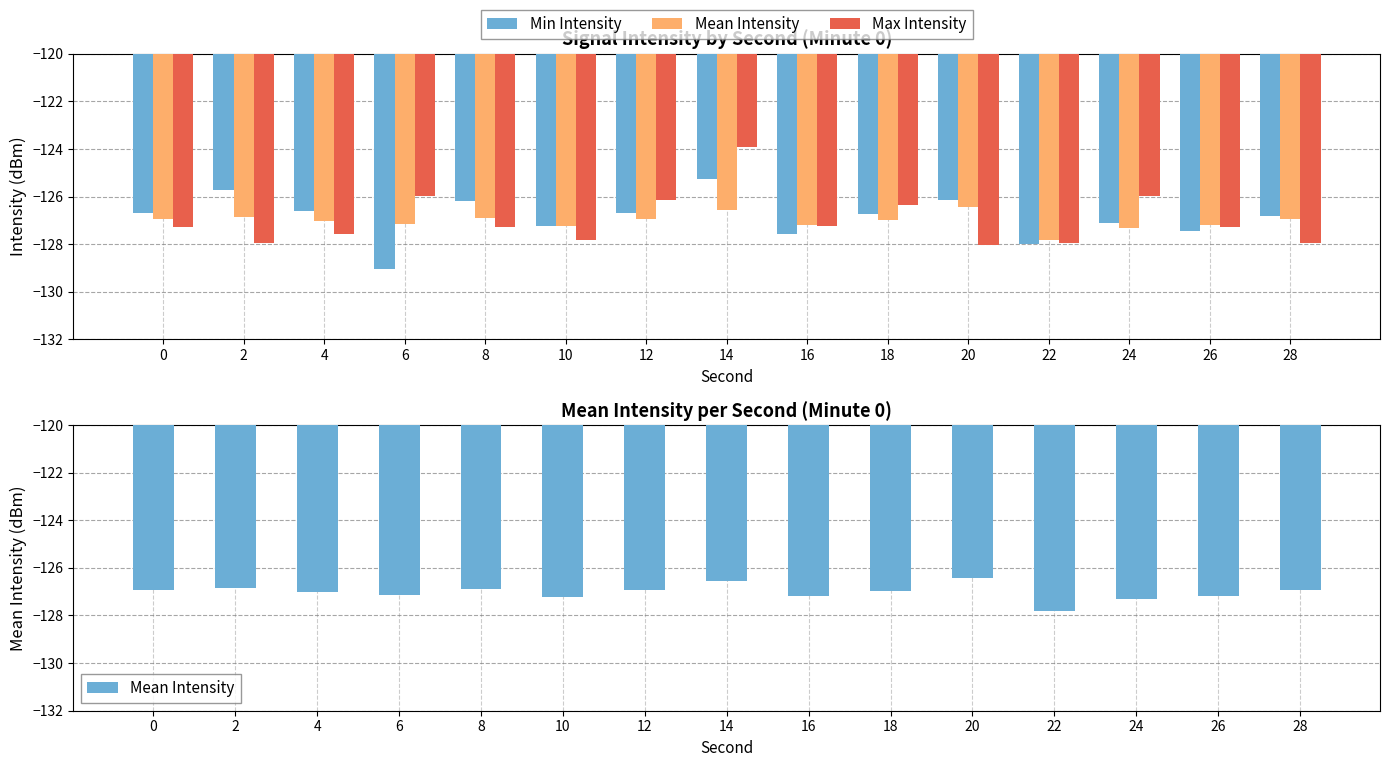

Reading left to right, extract all data points from this chart.

Min Intensity: -126.7	-125.7	-126.6	-129.0	-126.2	-127.2	-126.7	-125.3	-127.6	-126.8	-126.1	-128.0	-127.1	-127.5	-126.8
Mean Intensity: -126.9	-126.8	-127.0	-127.2	-126.9	-127.2	-126.9	-126.5	-127.2	-127.0	-126.4	-127.8	-127.3	-127.2	-127.0
Max Intensity: -127.3	-128.0	-127.6	-126.0	-127.3	-127.8	-126.1	-123.9	-127.2	-126.3	-128.0	-127.9	-126.0	-127.3	-128.0